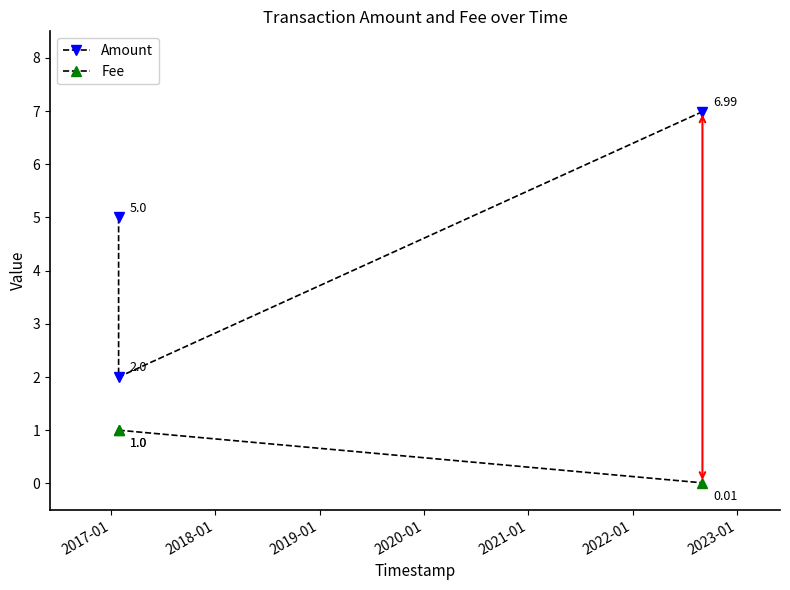

What is the sum of all Fee values?

2.0